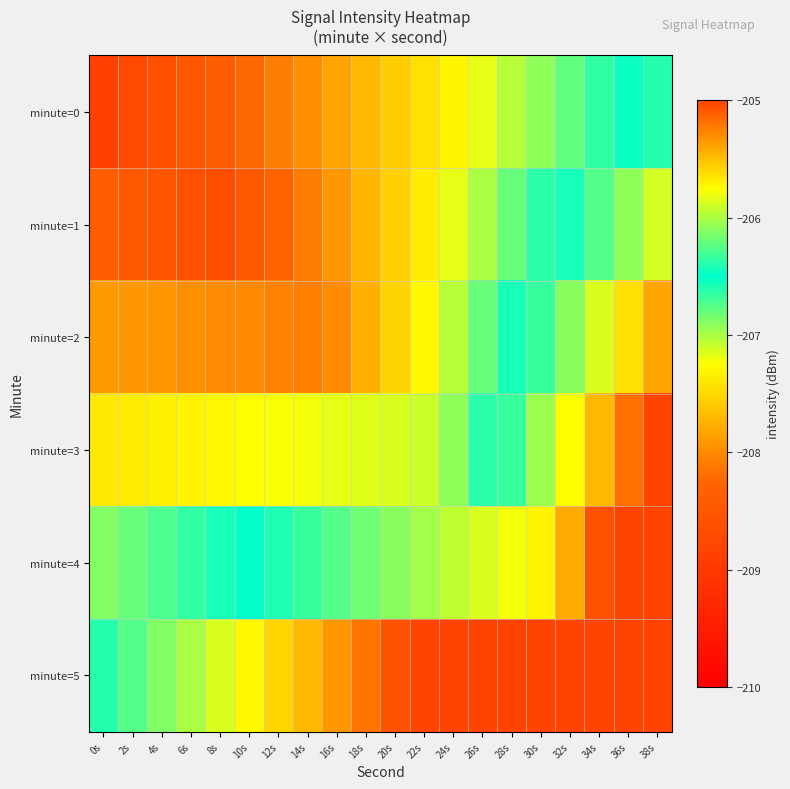

Count the number of categories in the chart.

20